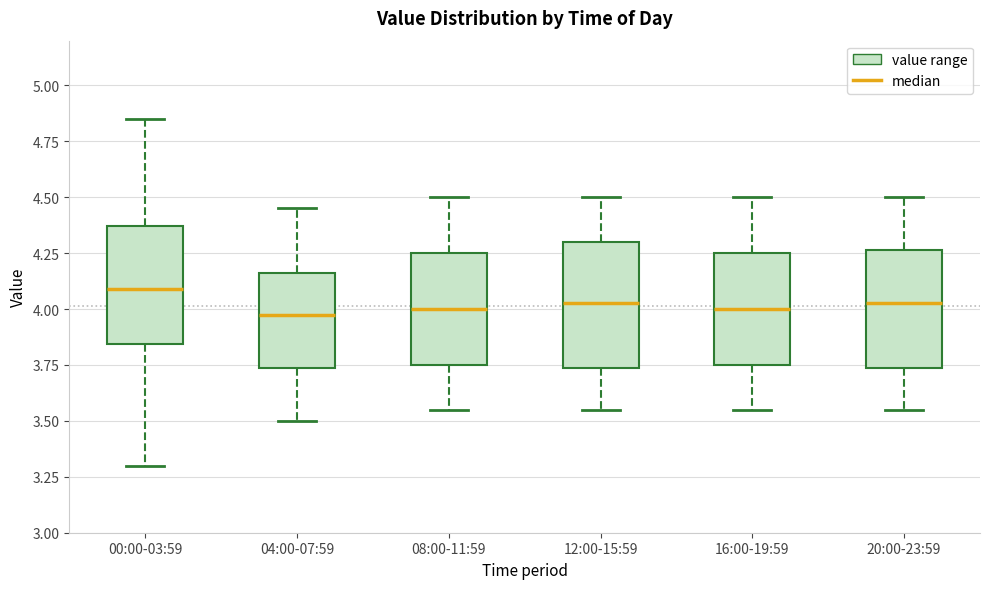

Reading left to right, read every box against the y-axis: the position of its median line, the range the box covers, and the ends of its whiskers. The values are not printed on the chart, so give them approximately, as read against the axis.

00:00-03:59: median 4.10, box 3.85 to 4.35, whiskers 3.30 to 4.85
04:00-07:59: median 4.00, box 3.75 to 4.15, whiskers 3.50 to 4.45
08:00-11:59: median 4.00, box 3.75 to 4.25, whiskers 3.55 to 4.50
12:00-15:59: median 4.05, box 3.75 to 4.30, whiskers 3.55 to 4.50
16:00-19:59: median 4.00, box 3.75 to 4.25, whiskers 3.55 to 4.50
20:00-23:59: median 4.05, box 3.75 to 4.25, whiskers 3.55 to 4.50